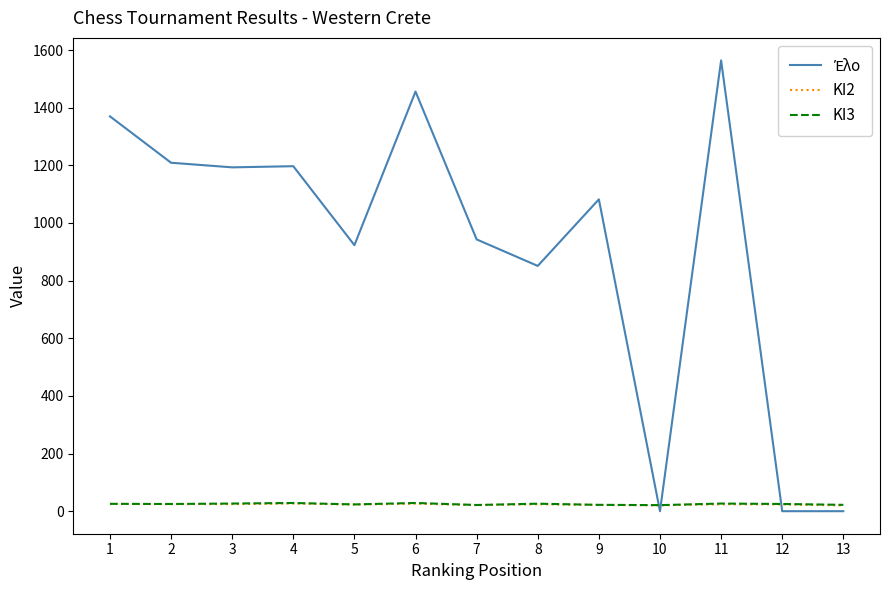

What is the maximum value shown in the chart?

1564.0